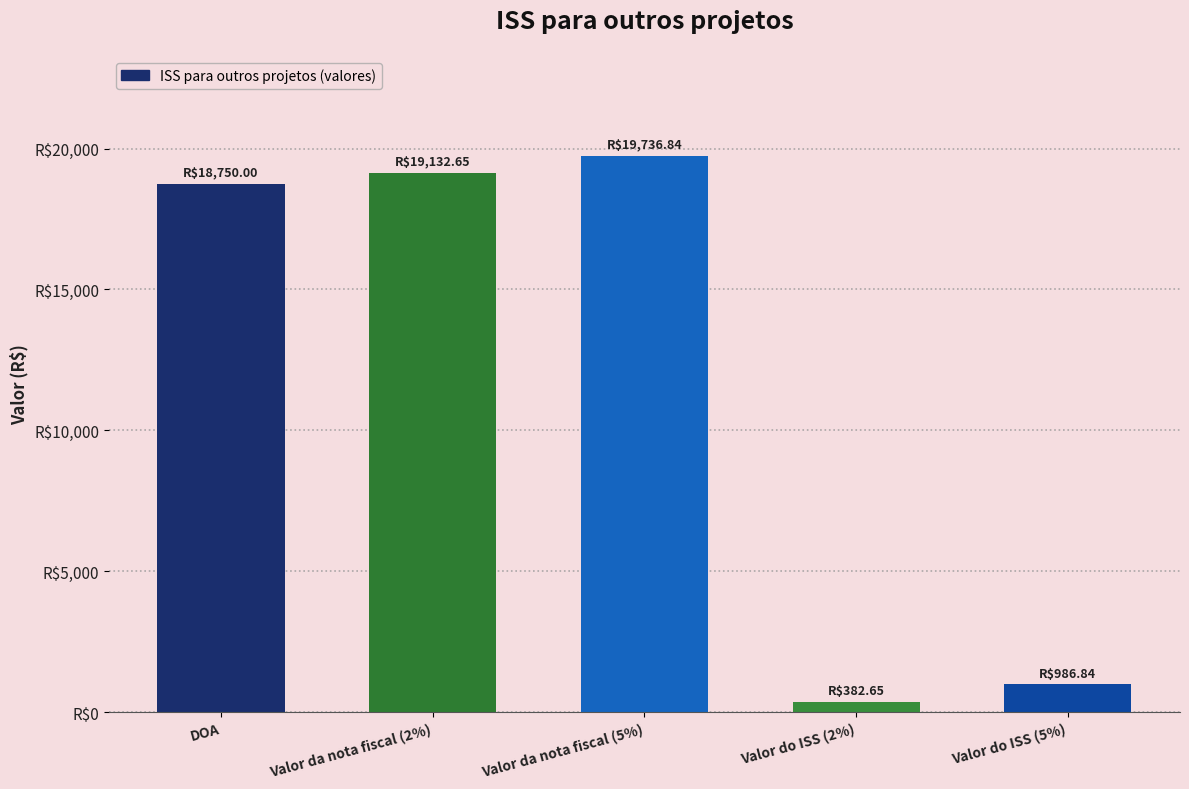

Are the bars horizontal?

No